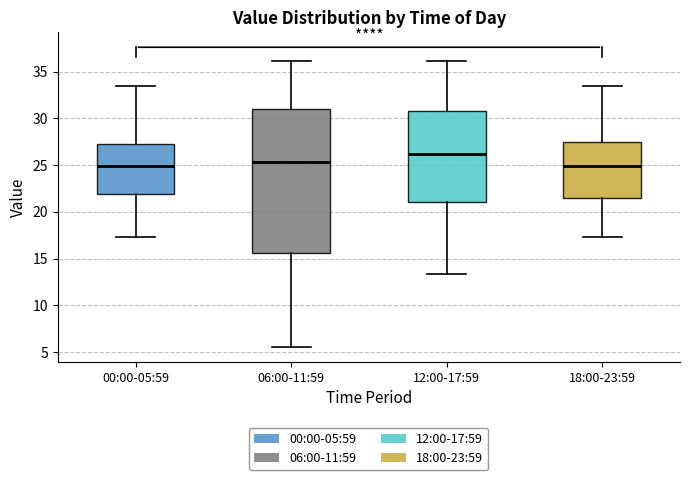

Which box's median line is the highest?

12:00-17:59